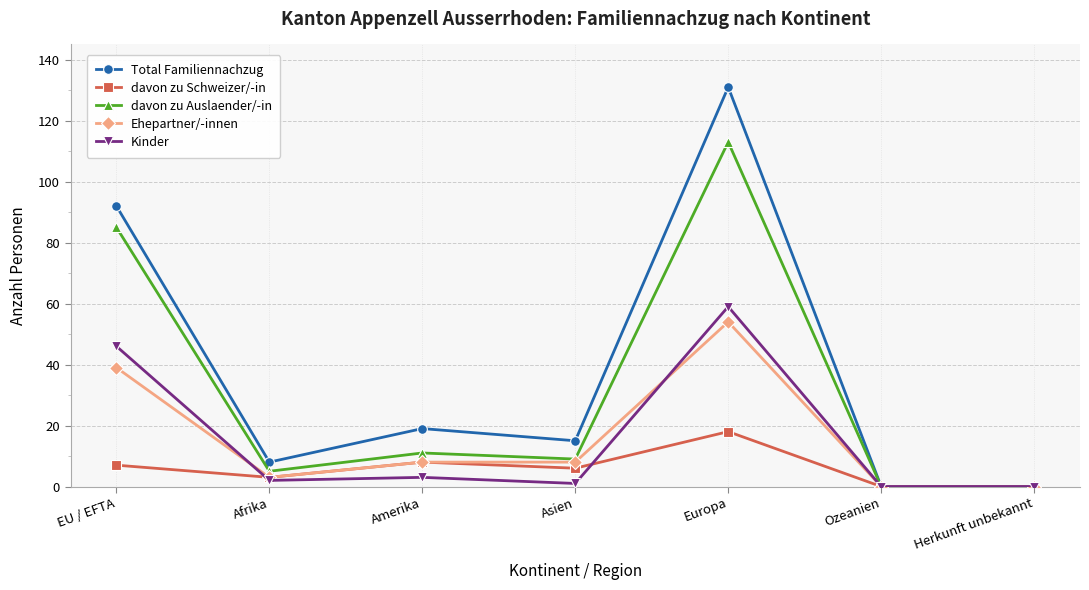

True or false: Total Familiennachzug has more than 1 points higher than both neighbors.

True